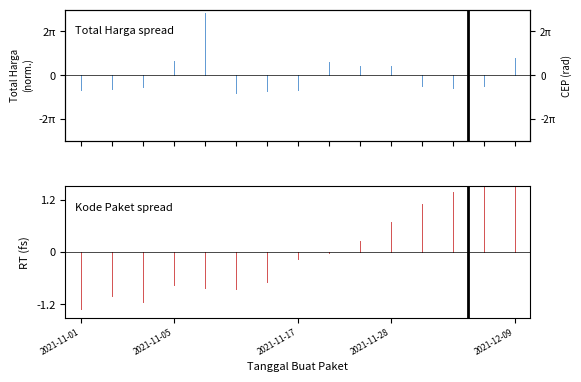

Count the Total Harga values in the range 0 to 1.

1